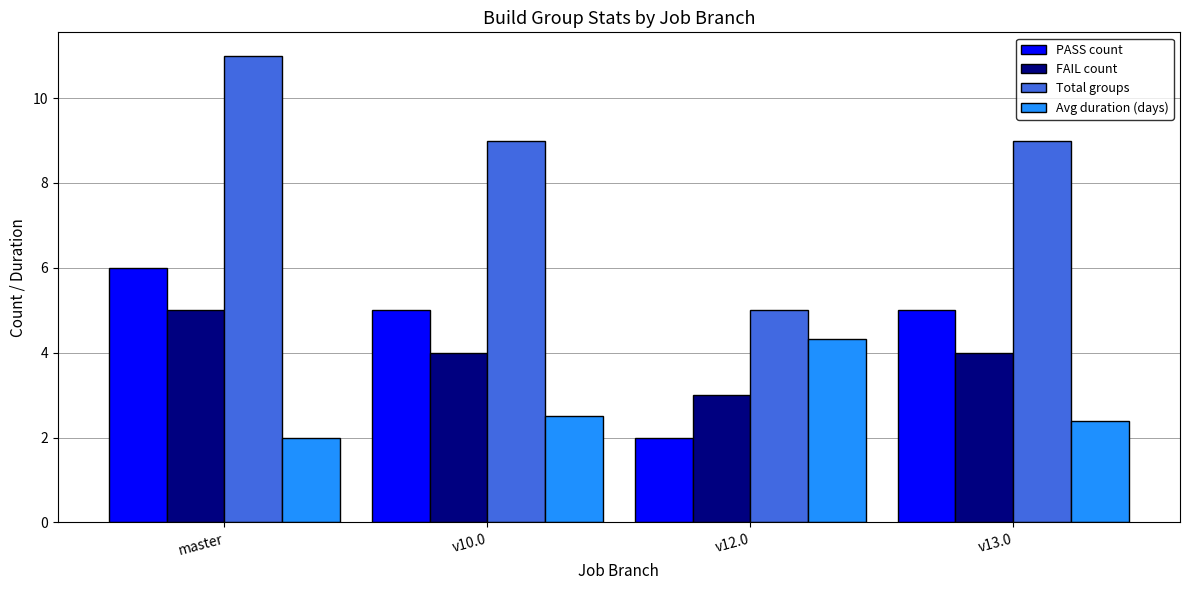

Rank the series at v12.0 from lowest to highest value.

PASS count, FAIL count, Avg duration (days), Total groups